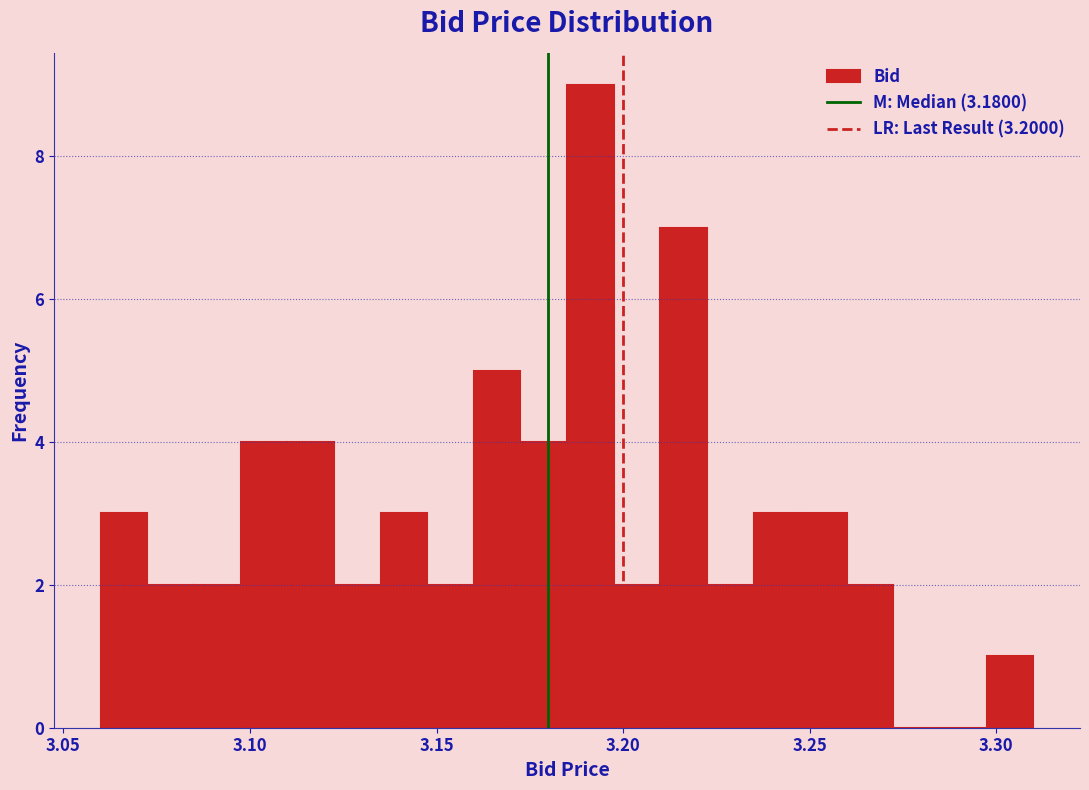

Around what value on the x-axis is the tallest bar? Give the approximate position of its centre, as read against the axis.

3.190